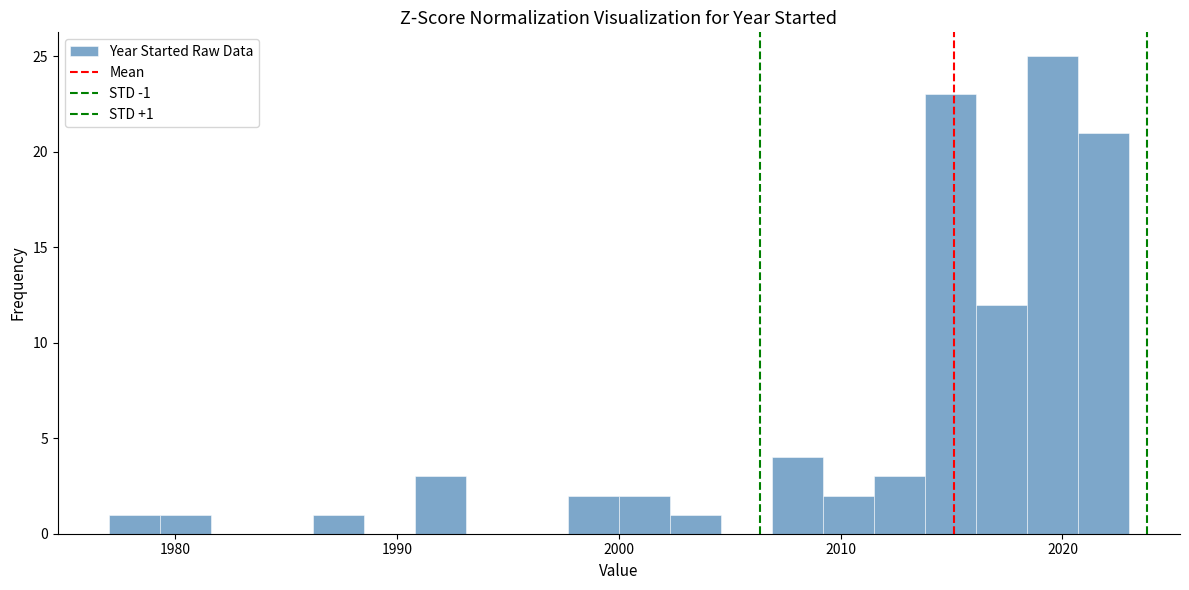

Read against the x-axis, roughly where is the centre of the tallest bar?

2020